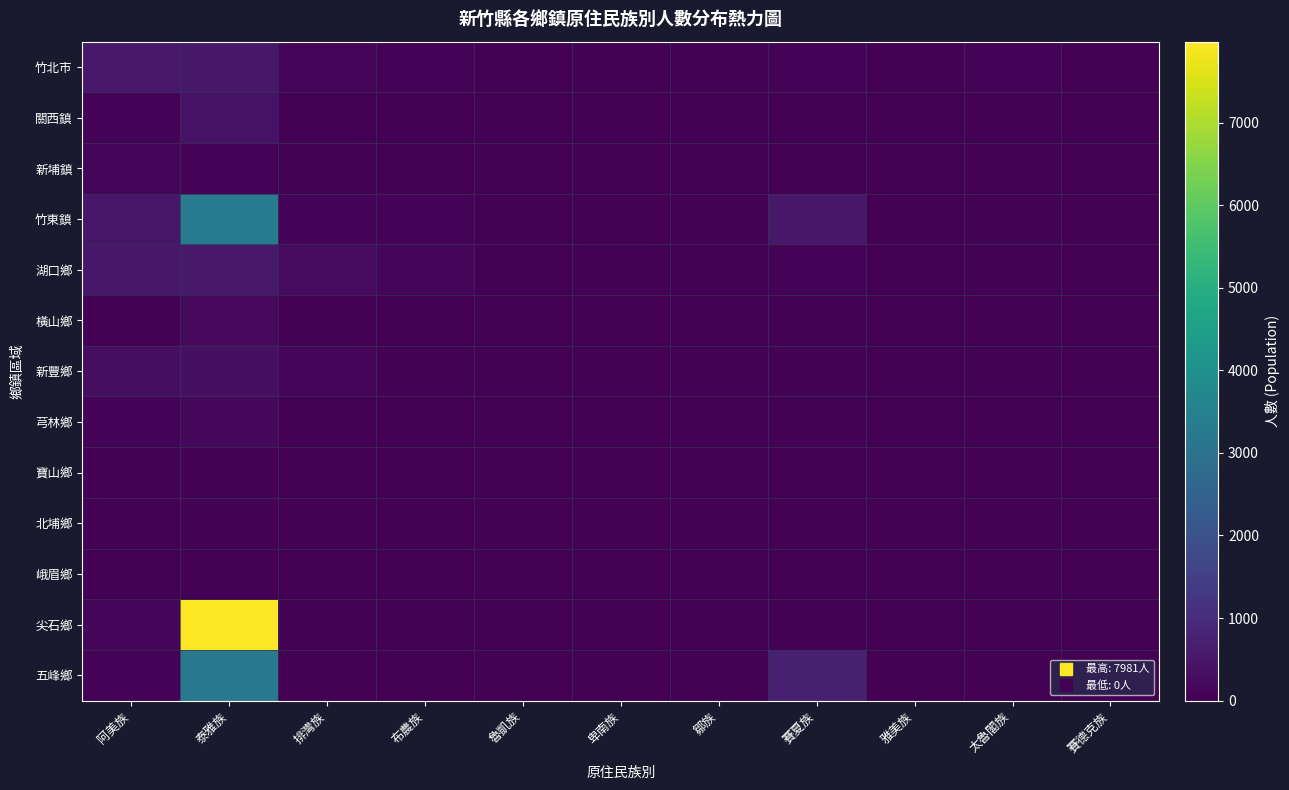

How many categories are shown in the chart?

11